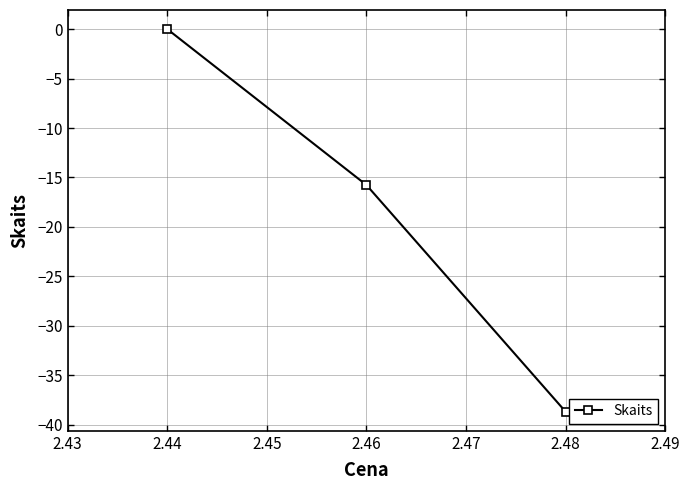

Which label corresponds to the largest value in the chart?

2.44